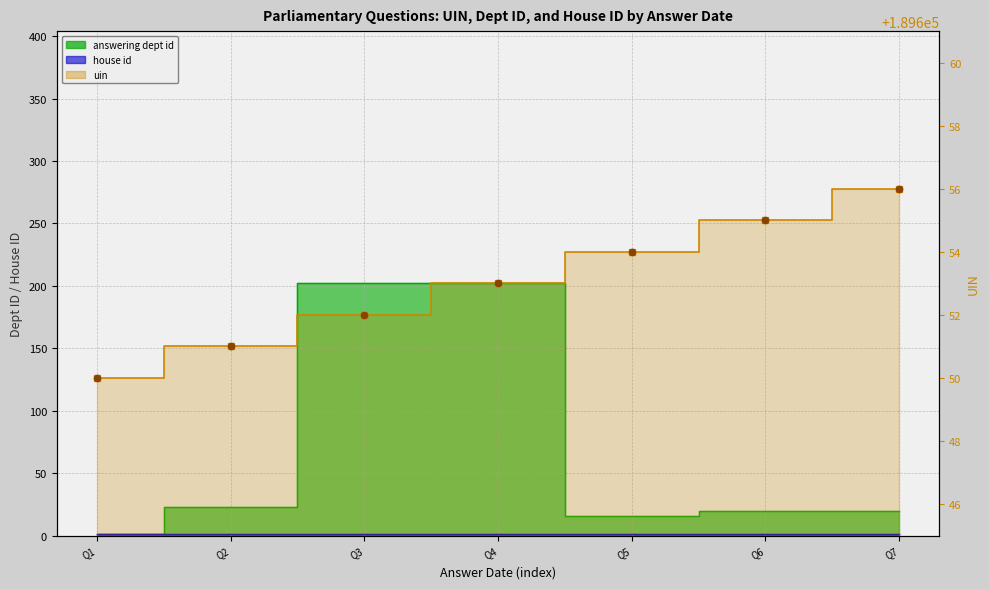

What is the change in value from Q2 to Q7?

+5